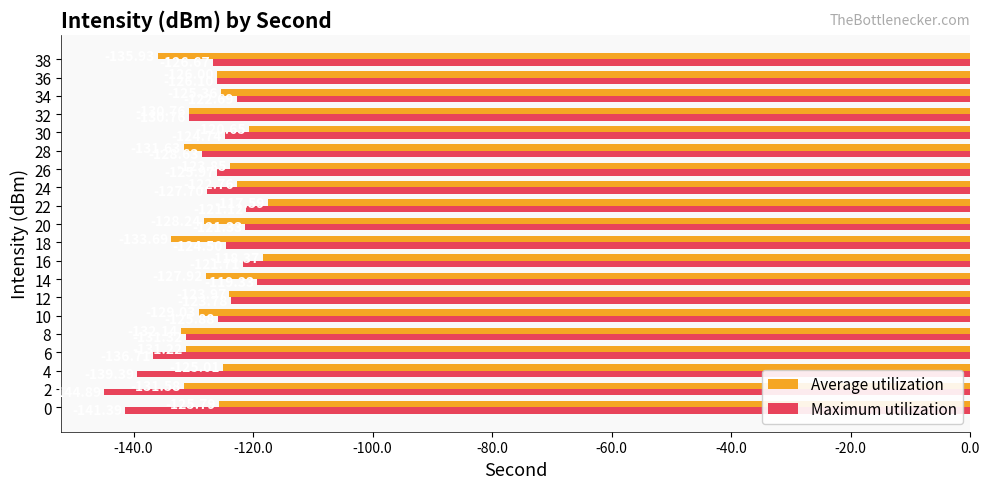

Which series has the largest range (max minus min)?

Maximum utilization